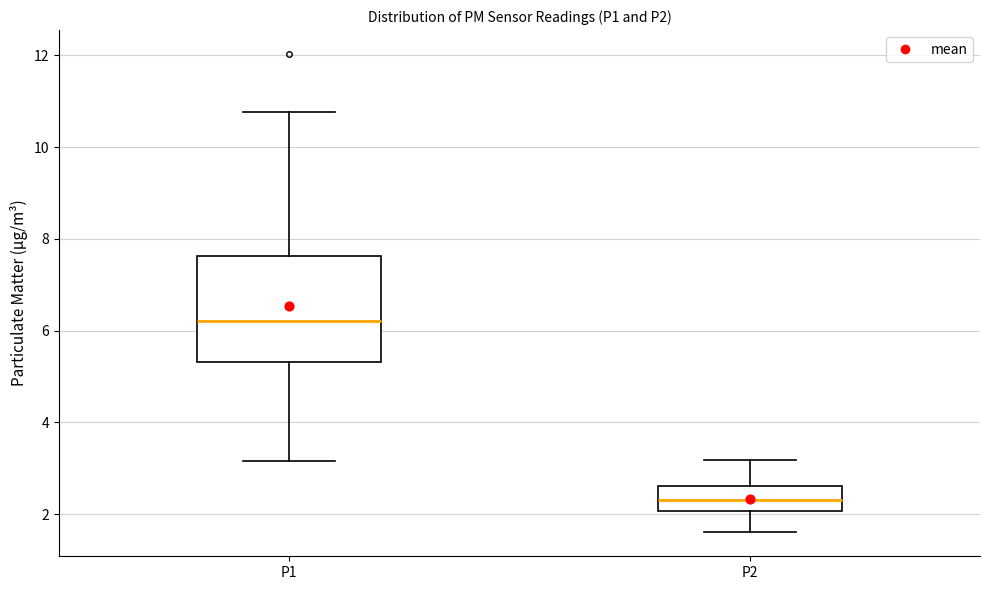

Which box has the highest median line?

P1